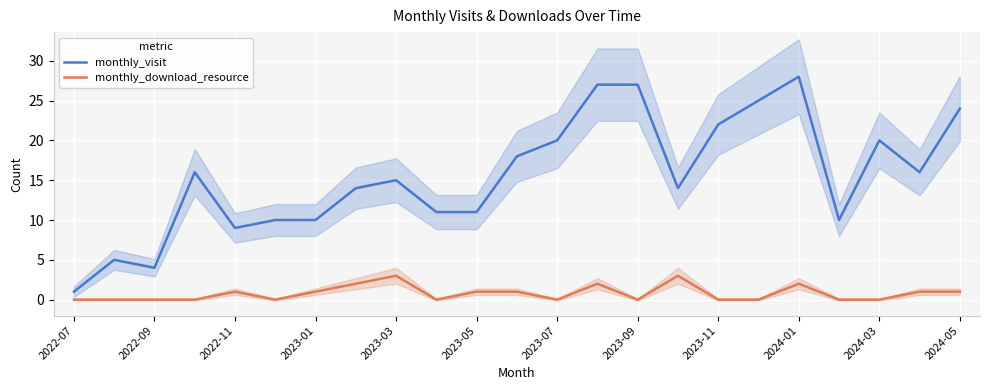

What are all the series names shown in the legend?

monthly_visit, monthly_download_resource